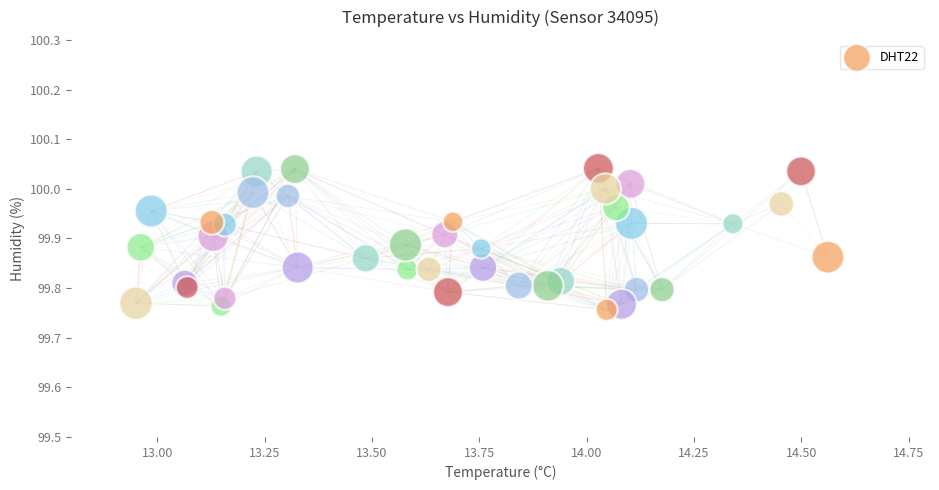

What is the range of Y values (max minus min)?

0.3